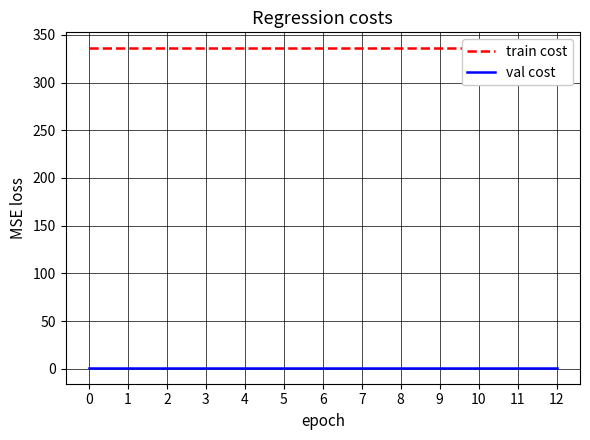

Which series has the largest range (max minus min)?

train cost